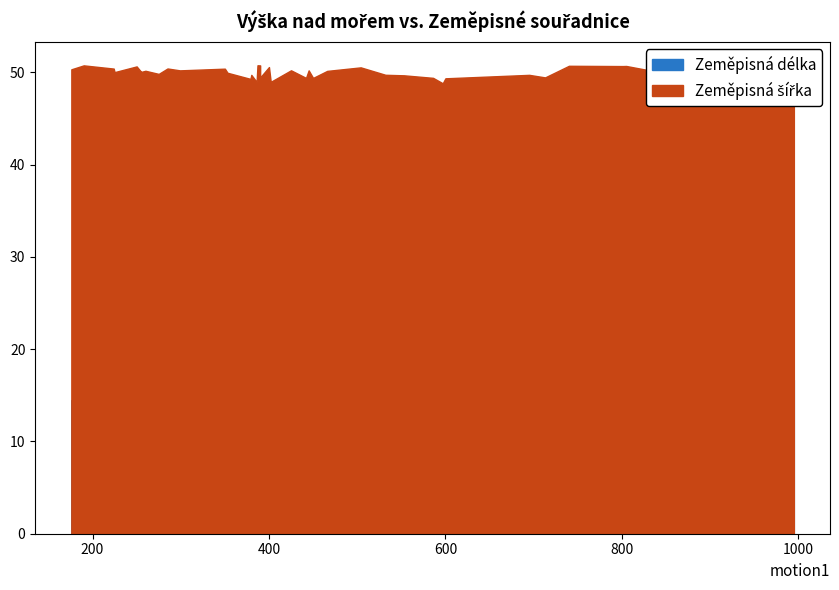

At which label does Zeměpisná délka reach its peak?

13